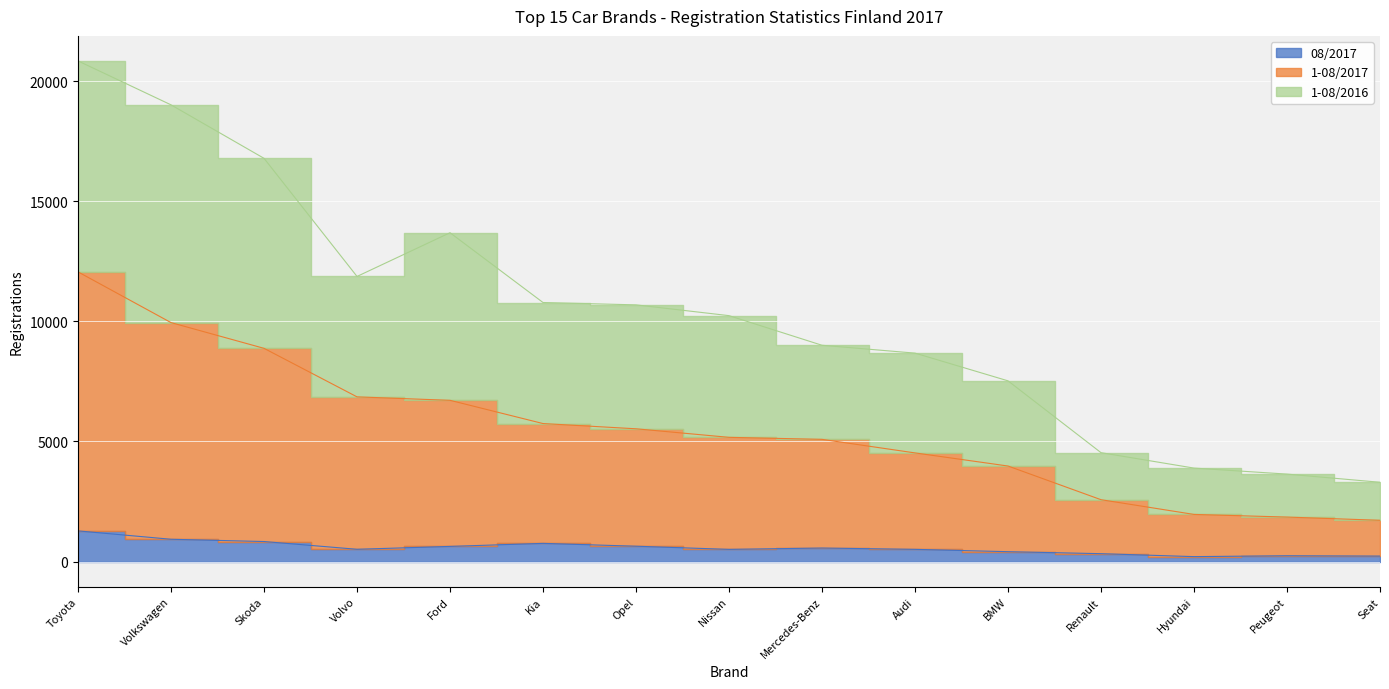

True or false: 08/2017 and 1-08/2016 cross at least once.

False